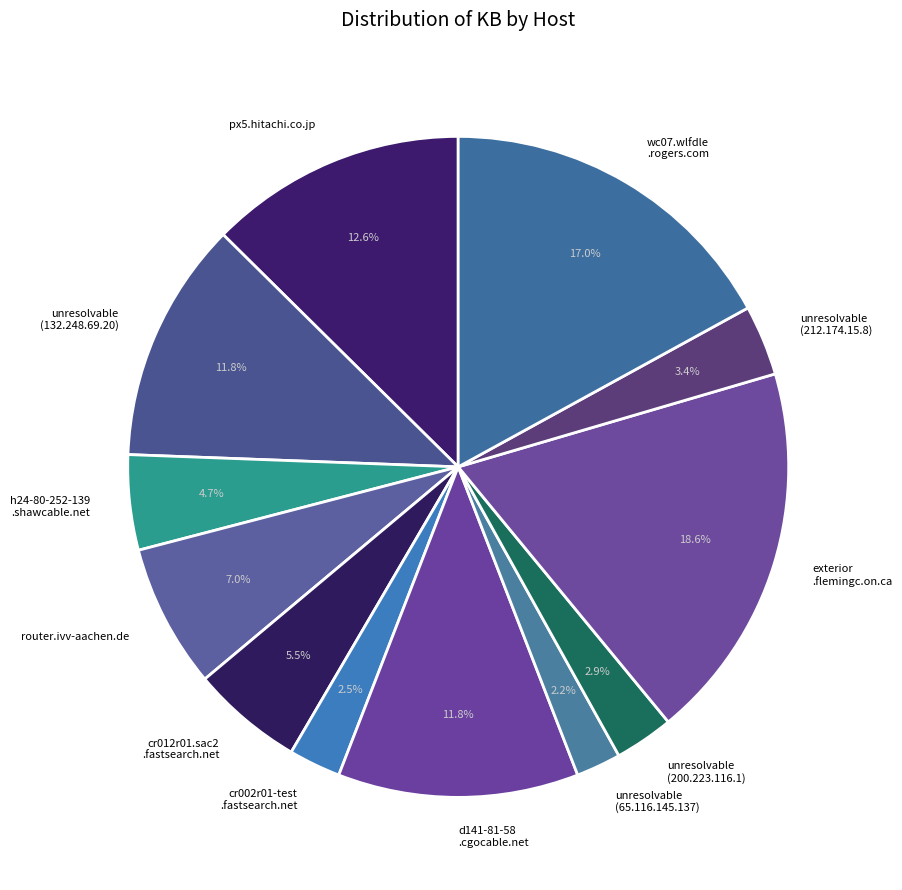

Is it true that router.ivv-aachen.de is 13% of the pie?

False